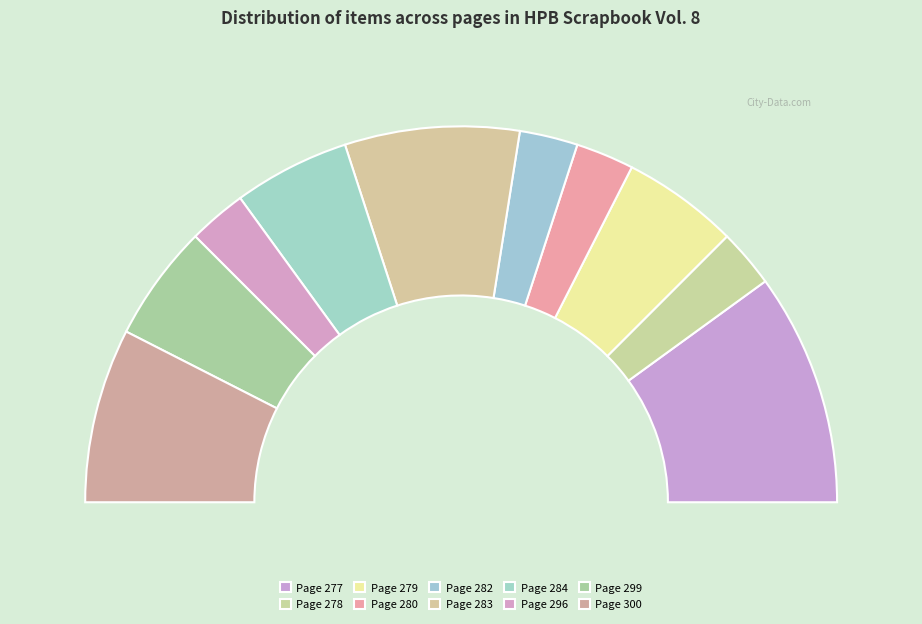

True or false: Page 296 accounts for 15% of the total.

True